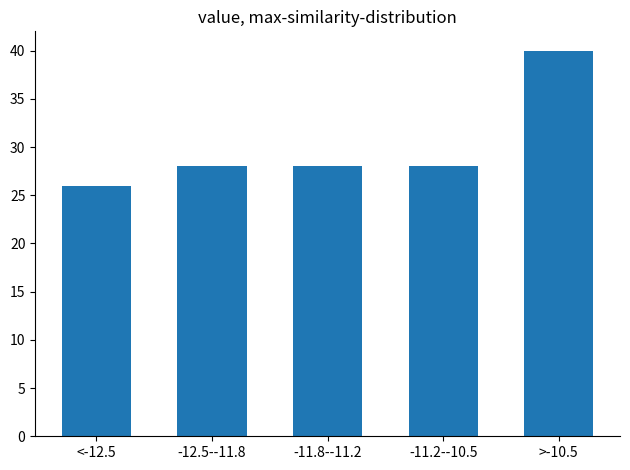

Reading left to right, transcribe all the data shown in this chart.

26	28	28	28	40